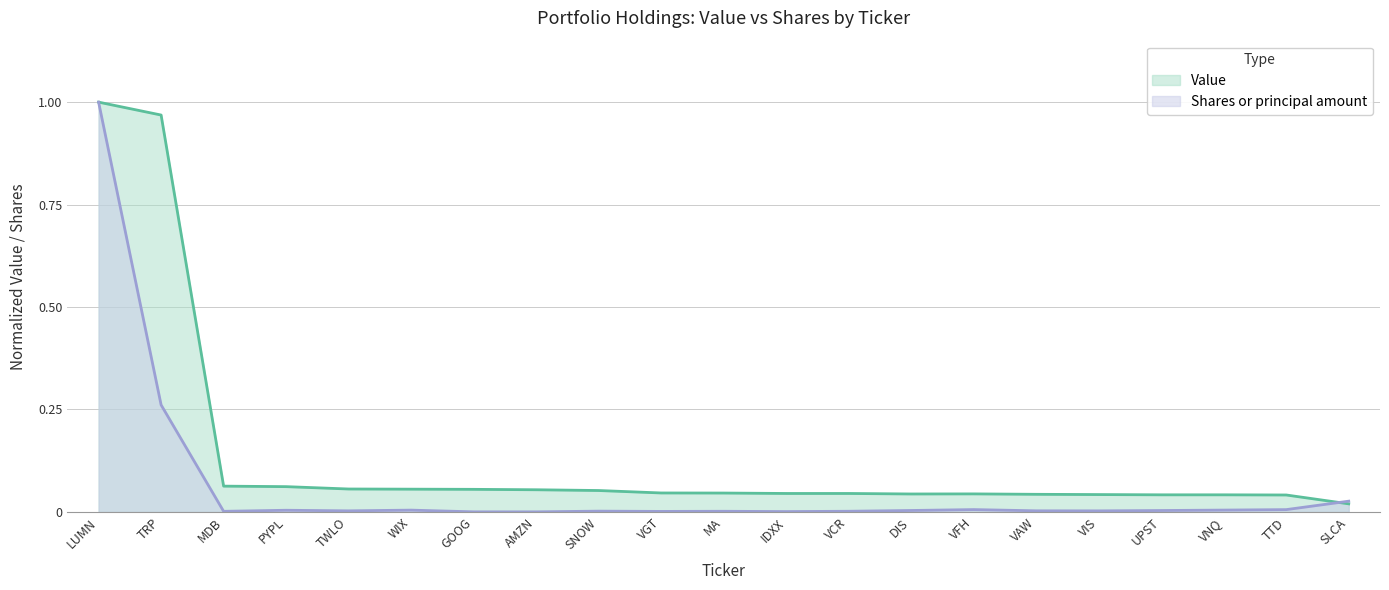

At DIS, list the series in order from smallest to largest.

Shares or principal amount, Value